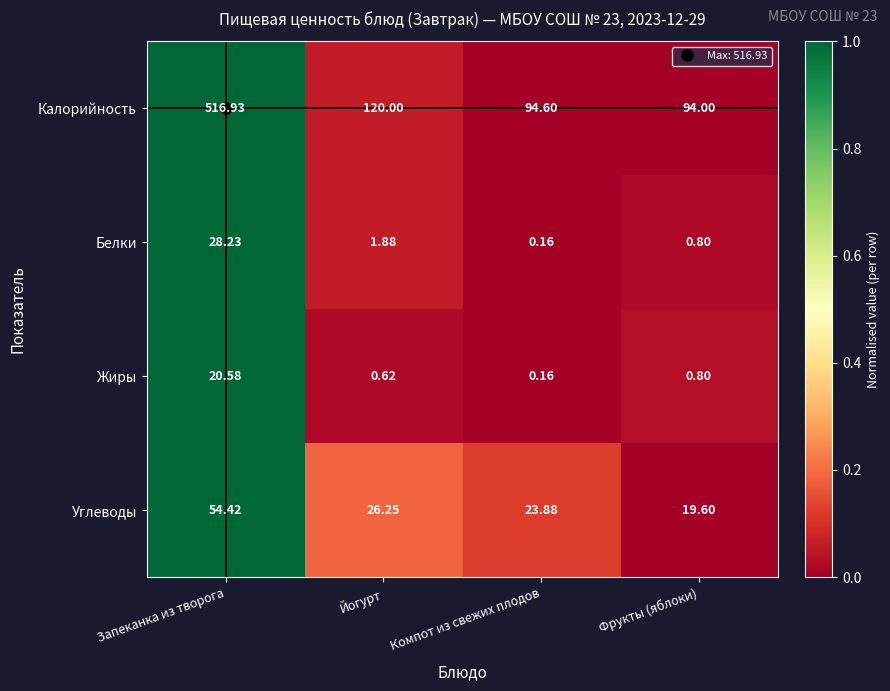

Rank the series by their maximum value, from highest to lowest.

Калорийность, Углеводы, Белки, Жиры